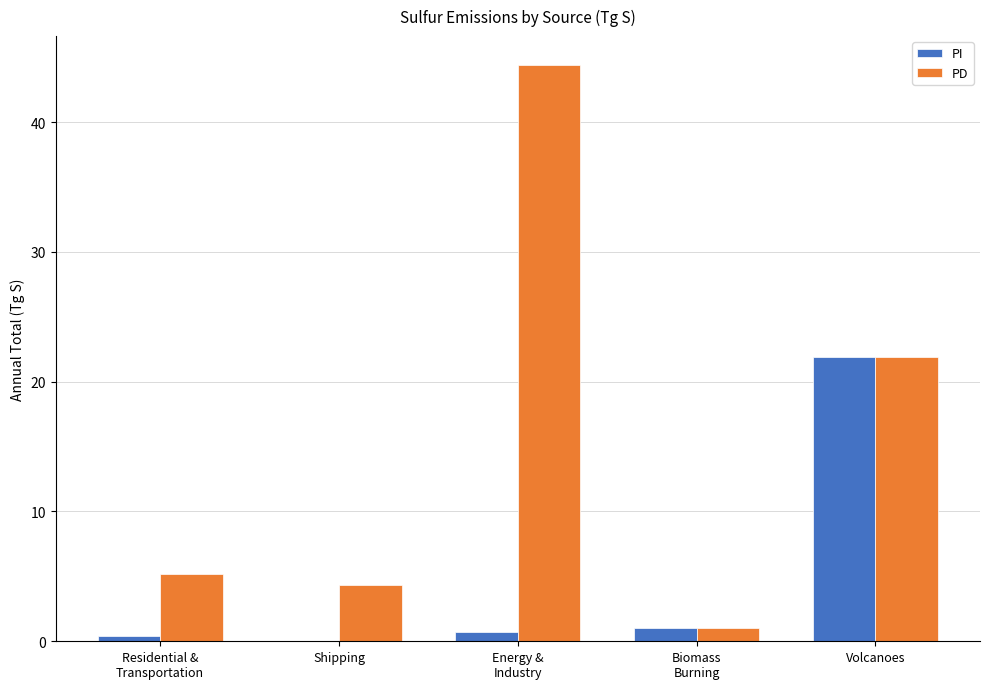

The value of PI at Volcanoes is 21.9. True or false?

True